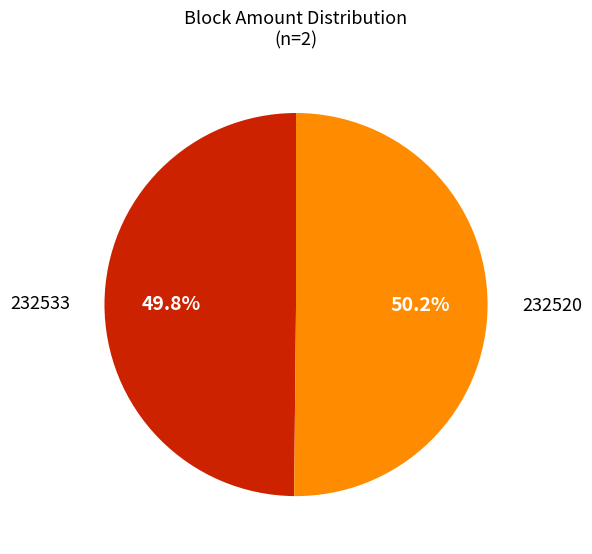

How many slices are in this pie chart?

2